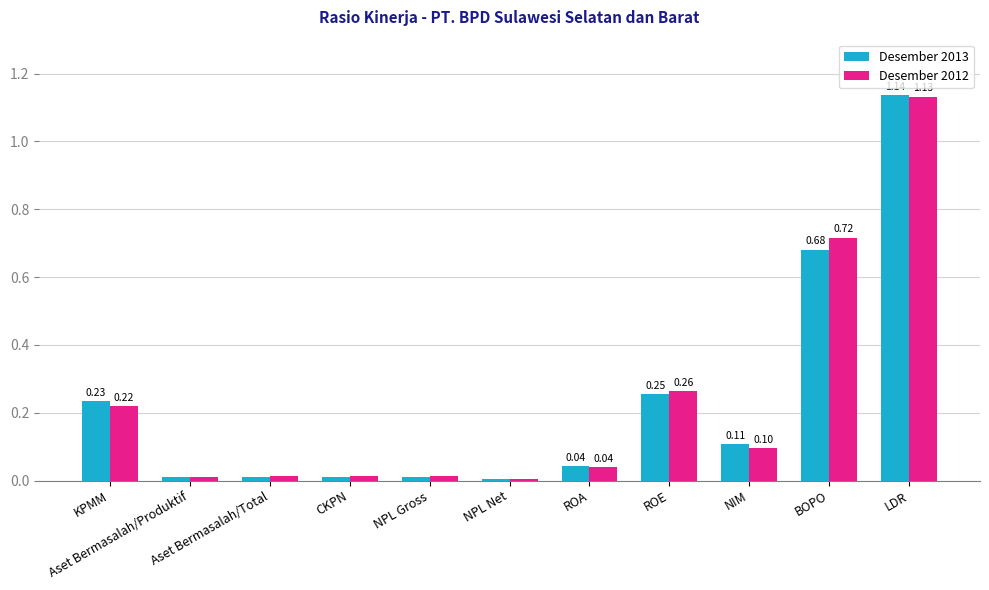

Which series has the largest total across all categories?

Desember 2012